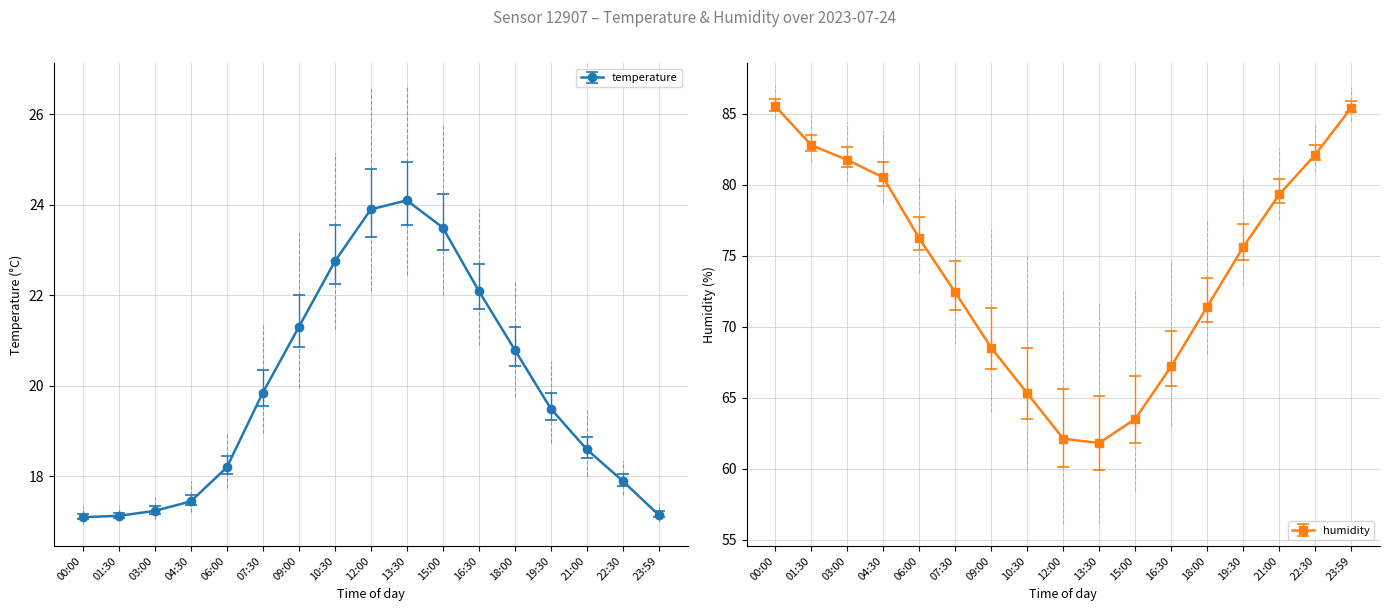

What is the sum of the humidity values at 12:00 and 10:30?

127.4